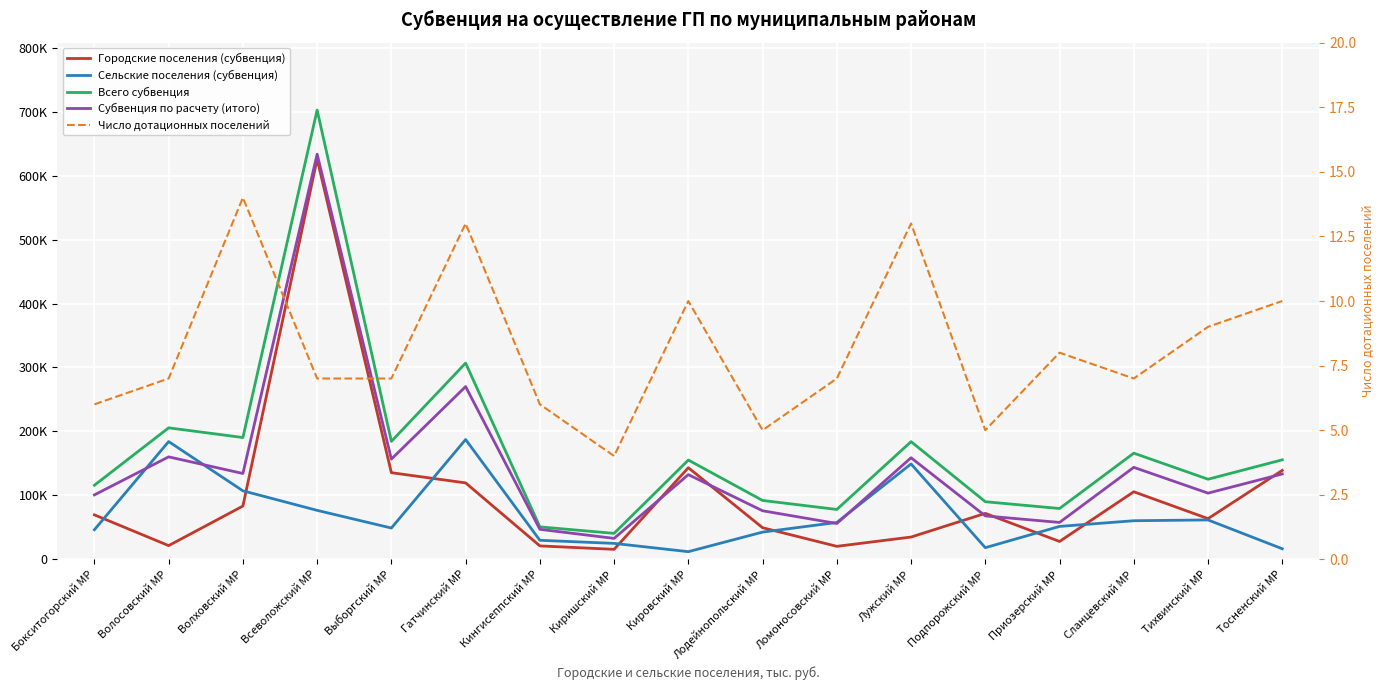

What position from the left is Лужский МР?

12